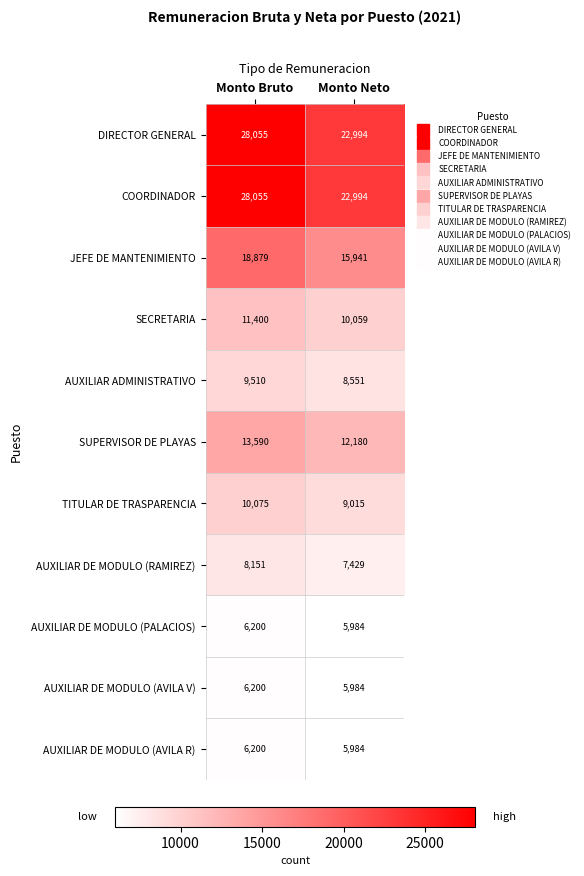

Reading left to right, transcribe all the data shown in this chart.

DIRECTOR GENERAL: Monto Bruto=28055	Monto Neto=22994
COORDINADOR: Monto Bruto=28055	Monto Neto=22994
JEFE DE MANTENIMIENTO: Monto Bruto=18879	Monto Neto=15941
SECRETARIA: Monto Bruto=11400	Monto Neto=10059
AUXILIAR ADMINISTRATIVO: Monto Bruto=9510	Monto Neto=8551
SUPERVISOR DE PLAYAS: Monto Bruto=13590	Monto Neto=12180
TITULAR DE TRASPARENCIA: Monto Bruto=10075	Monto Neto=9015
AUXILIAR DE MODULO (RAMIREZ): Monto Bruto=8151	Monto Neto=7429
AUXILIAR DE MODULO (PALACIOS): Monto Bruto=6200	Monto Neto=5984
AUXILIAR DE MODULO (AVILA V): Monto Bruto=6200	Monto Neto=5984
AUXILIAR DE MODULO (AVILA R): Monto Bruto=6200	Monto Neto=5984